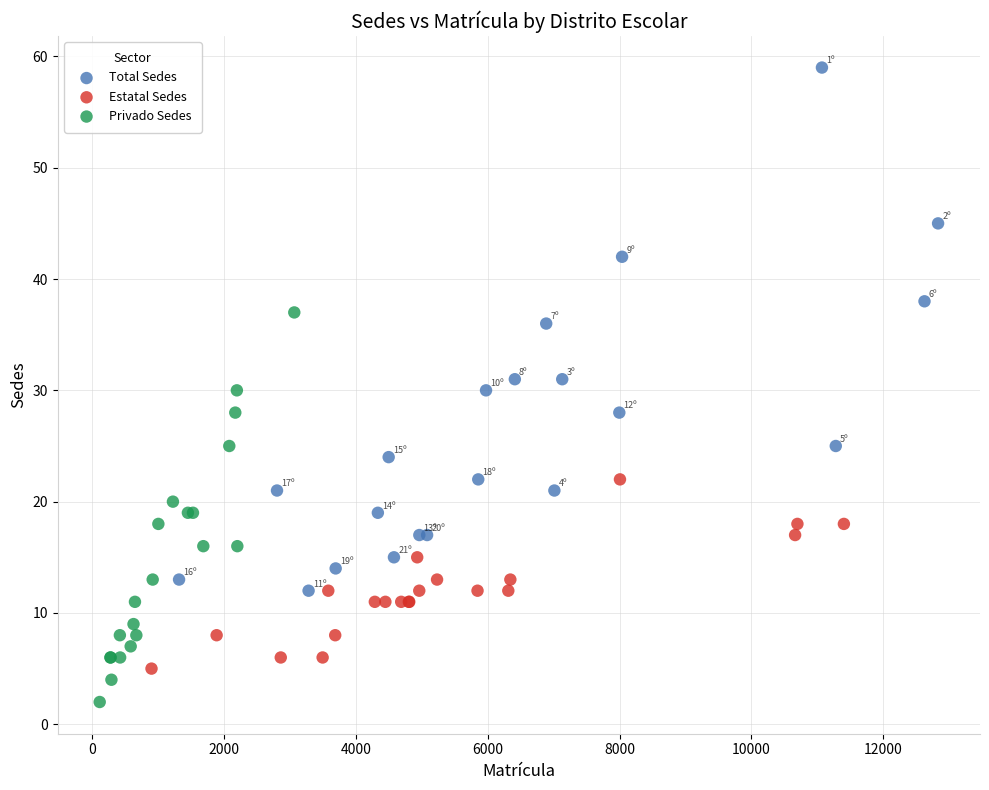

What are all the series names shown in the legend?

Total Sedes, Estatal Sedes, Privado Sedes